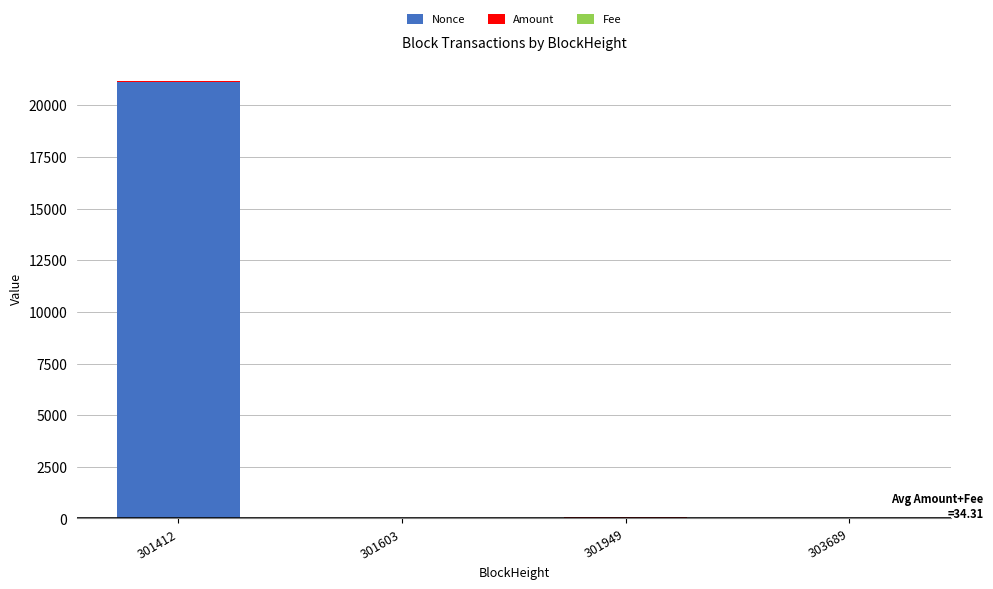

At which category is the sum across all series the highest?

301412